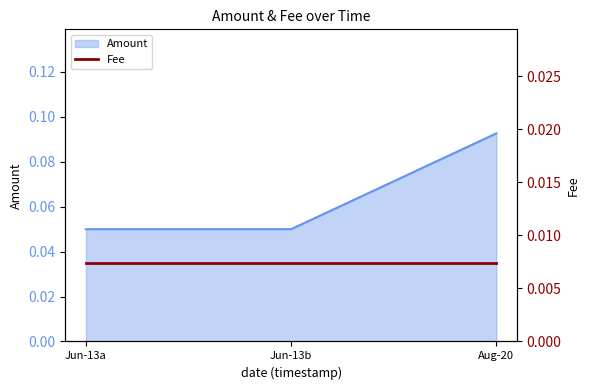

Is it true that Amount equals 0.0 at Jun-13a?

False